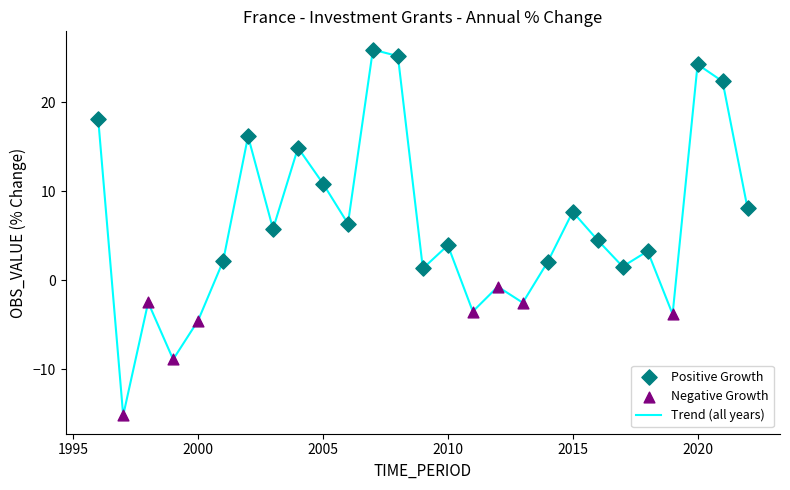

What is the maximum value shown in the chart?

25.9